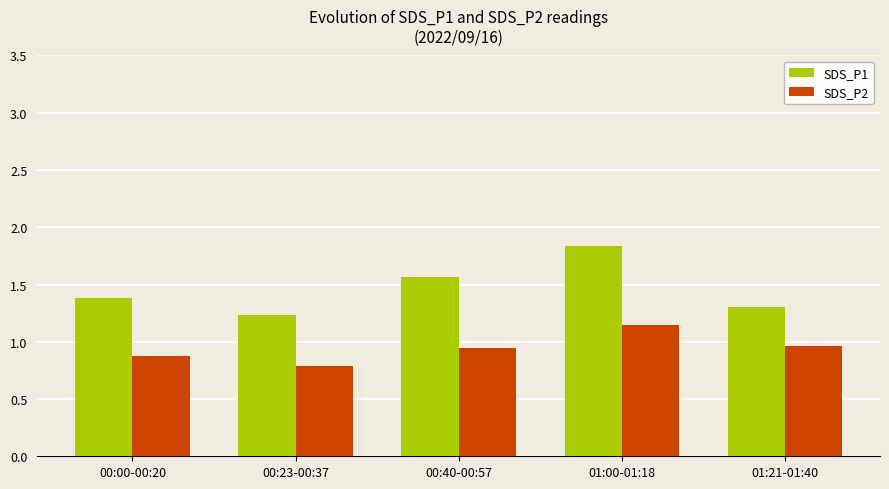

The SDS_P2 series shows 0.9 at 00:40-00:57. True or false?

True